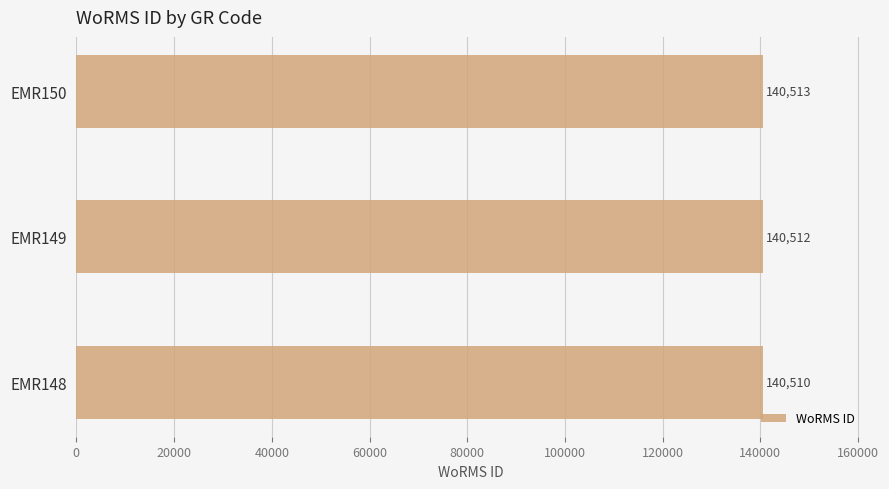

Reading top to bottom, list all the values displayed in this chart.

140513	140512	140510